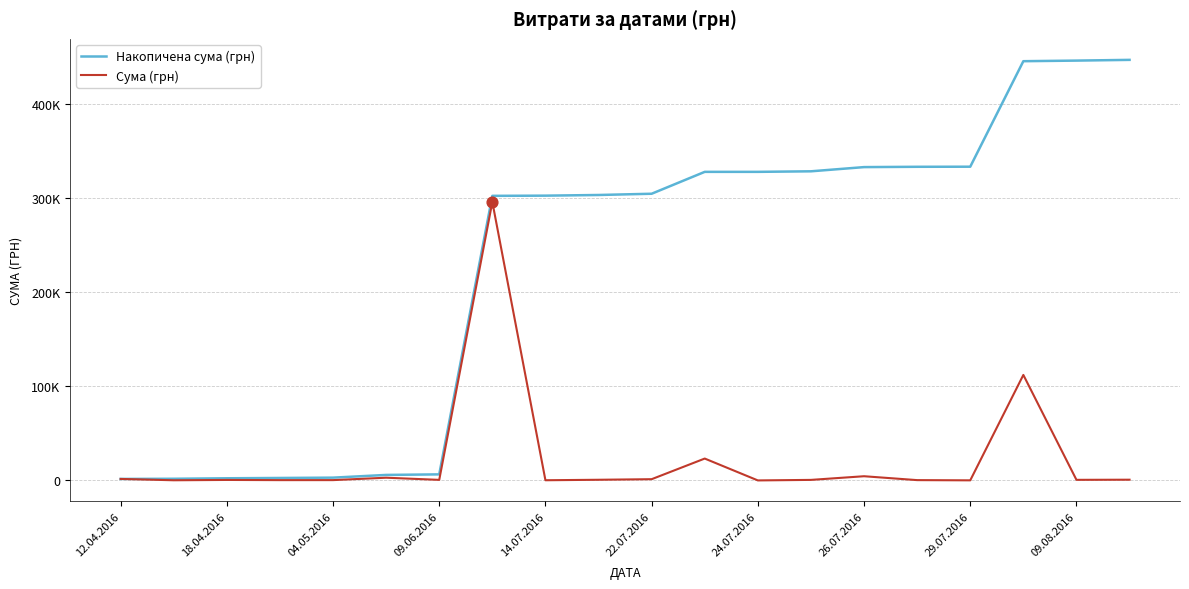

Is this an area chart (filled region under the line)?

No